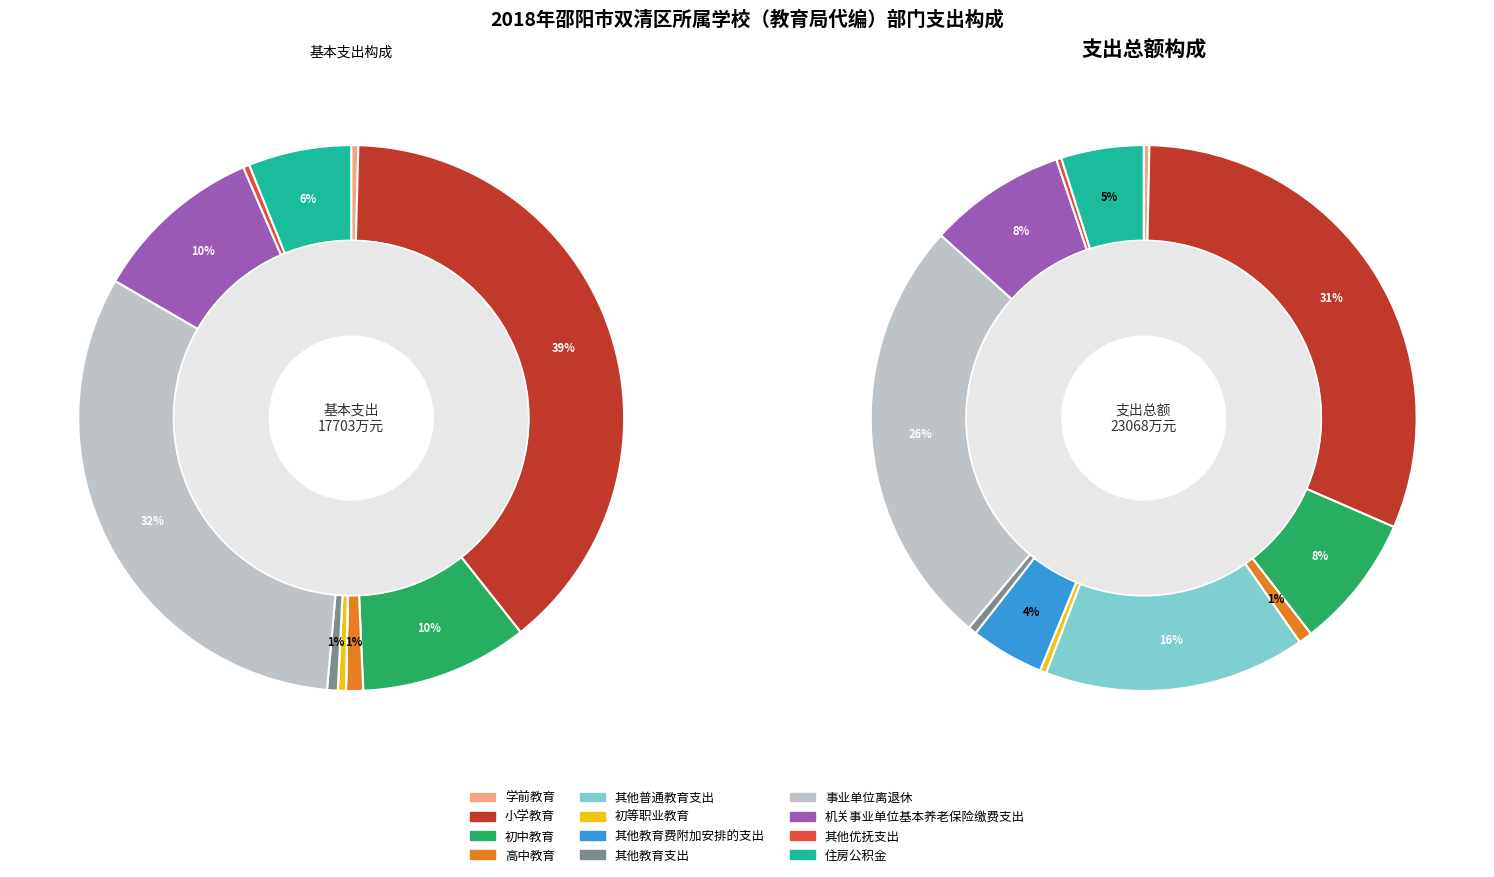

How many segments does this pie chart have?

12